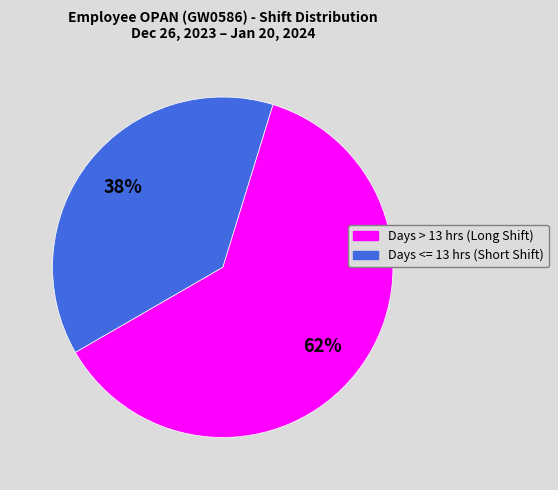

Is there a majority slice in this chart?

Yes